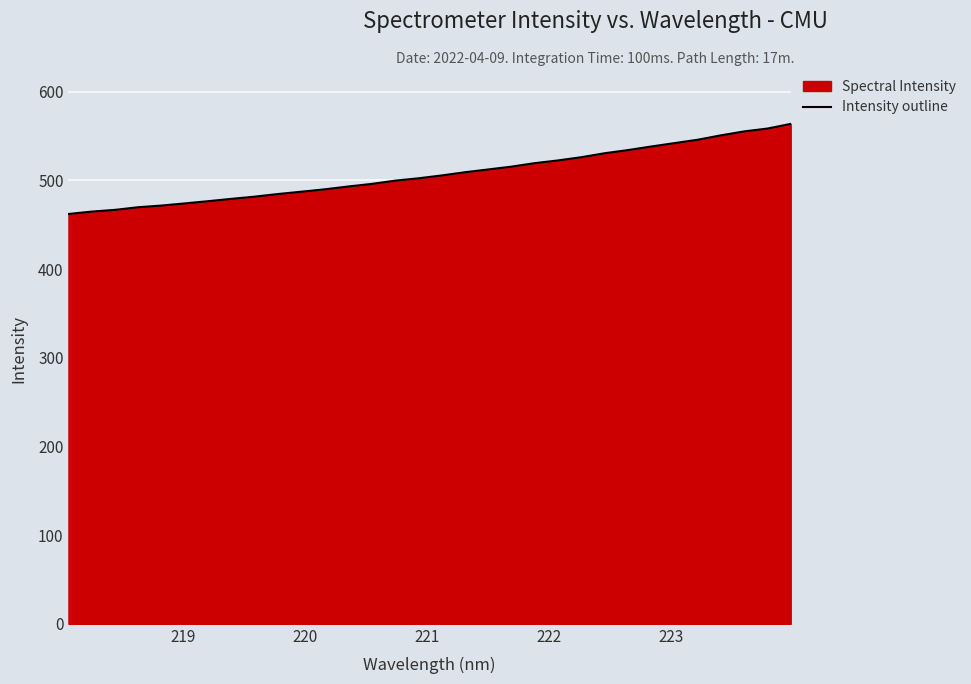

True or false: there are more than 0 points higher than both neighbors.

False